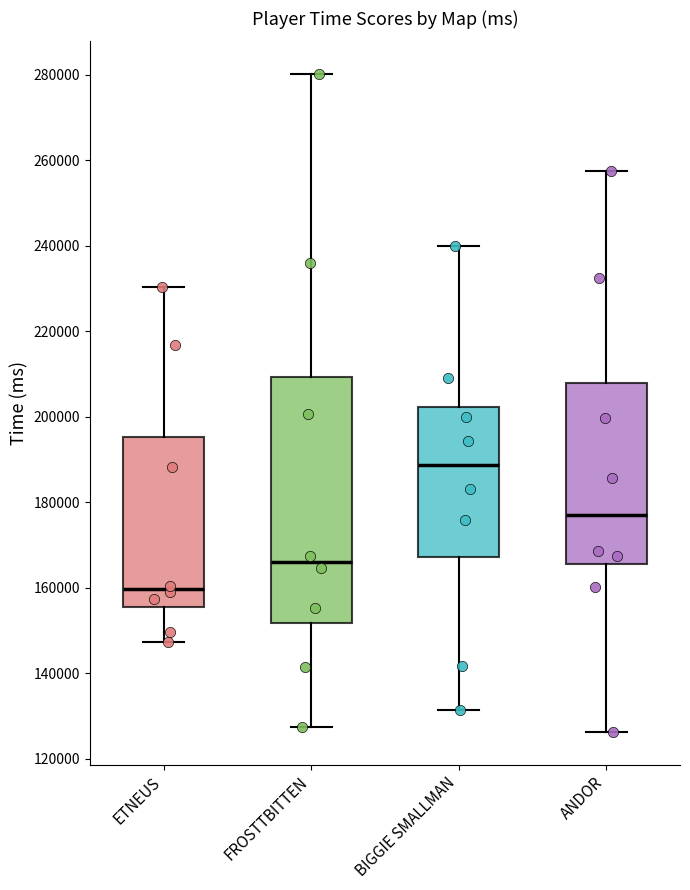

Reading left to right, read every box against the y-axis: the position of its median line, the range the box covers, and the ends of its whiskers. The values are not printed on the chart, so give them approximately, as read against the axis.

ETNEUS: median 160000, box 156000 to 196000, whiskers 148000 to 230000
FROSTTBITTEN: median 166000, box 152000 to 210000, whiskers 128000 to 280000
BIGGIE SMALLMAN: median 188000, box 168000 to 202000, whiskers 132000 to 240000
ANDOR: median 178000, box 166000 to 208000, whiskers 126000 to 258000